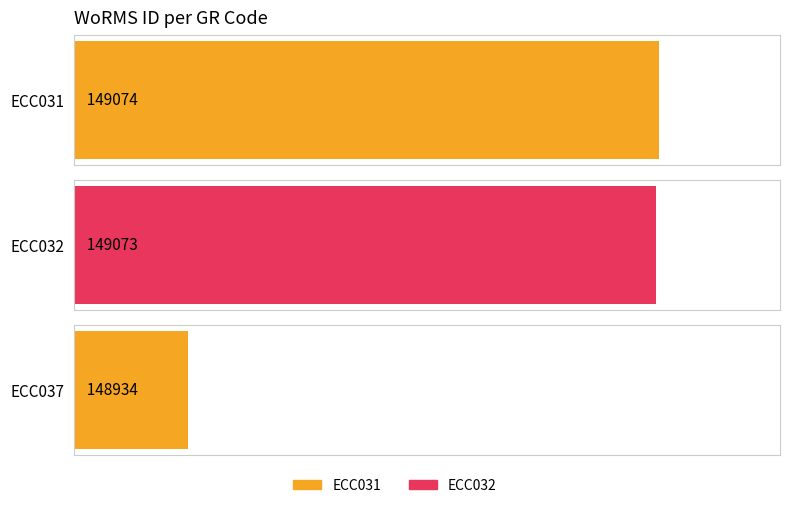

What is the greatest value displayed?

149074